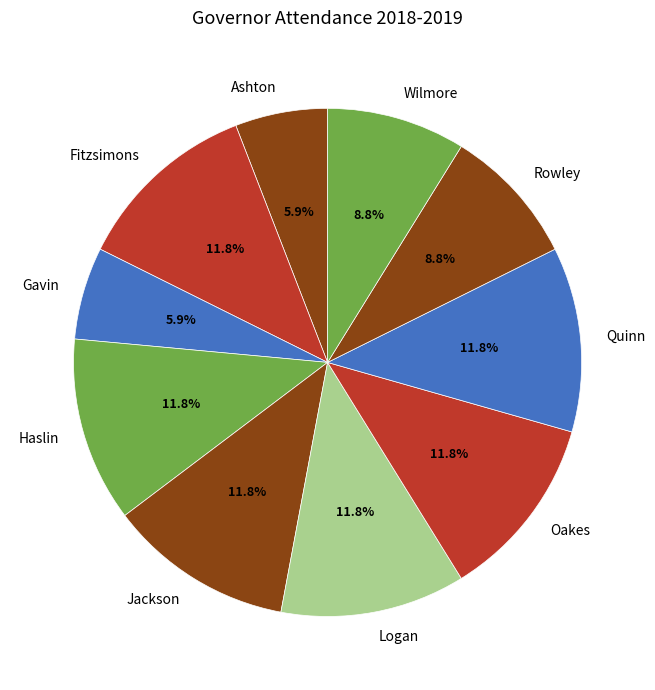

What is the ratio of the value at Haslin to the value at Jackson?

1.0